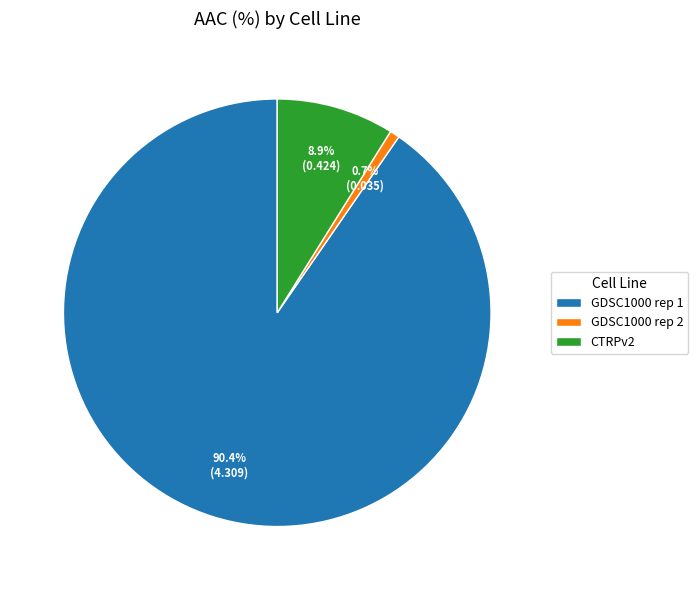

True or false: CTRPv2 accounts for 9% of the total.

True